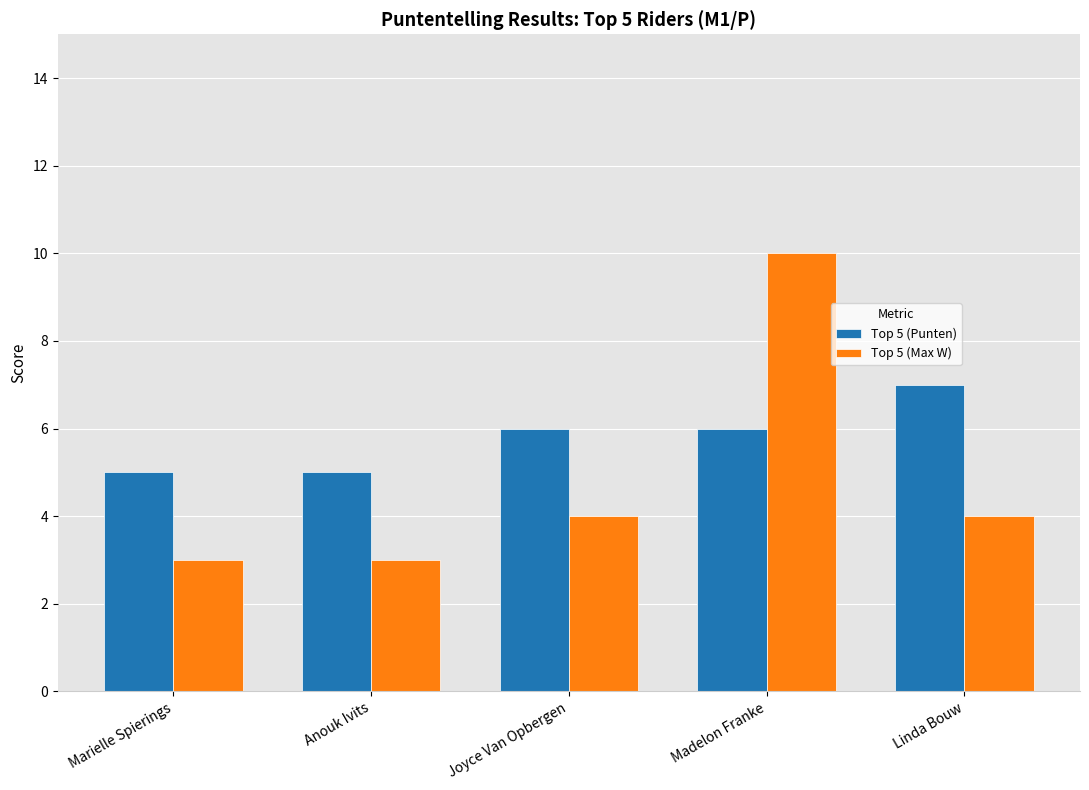

Is the value of Top 5 (Punten) at Joyce Van Opbergen greater than the value of Top 5 (Max W) at Madelon Franke?

No